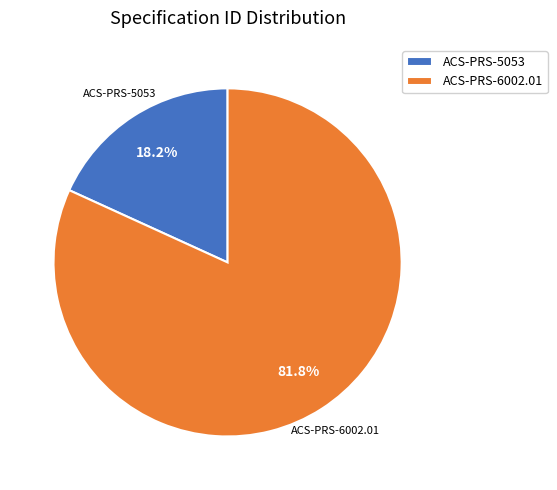

To the nearest percent, what is the difference between the ACS-PRS-5053 and ACS-PRS-6002.01 slice percentages?

64%